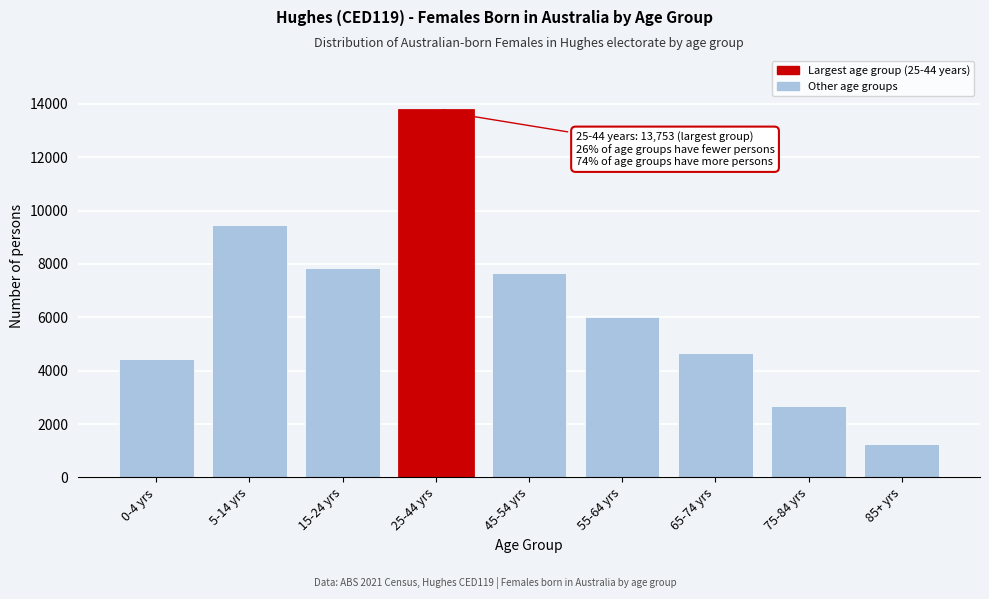

Reading left to right, list all the values displayed in this chart.

4427	9444	7834	13753	7653	5997	4678	2662	1249